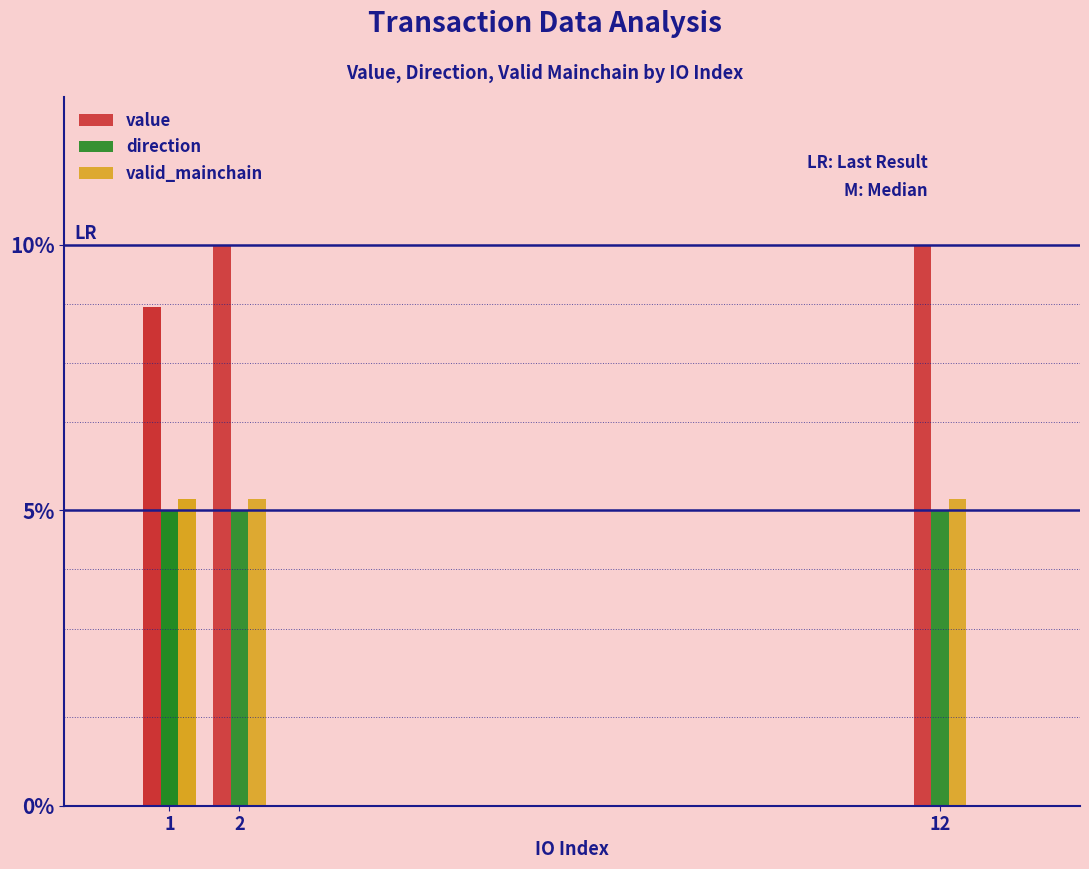

What is the minimum value for direction?

5.0